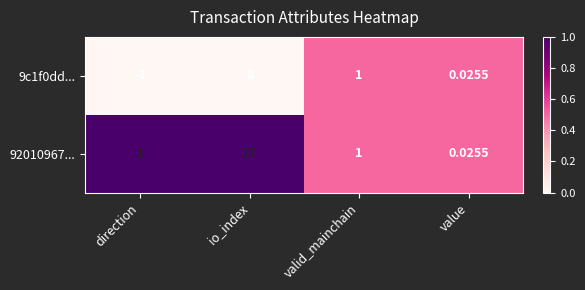

At which category does the chart reach its peak across all series?

io_index